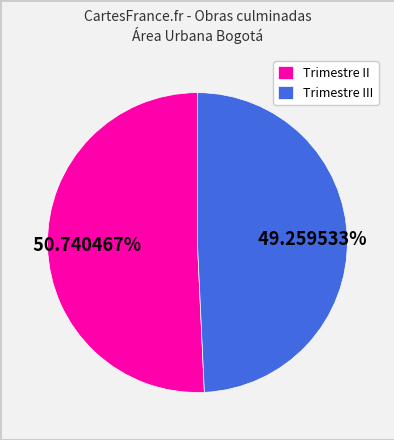

Rank the categories by value from lowest to highest.

Trimestre III, Trimestre II